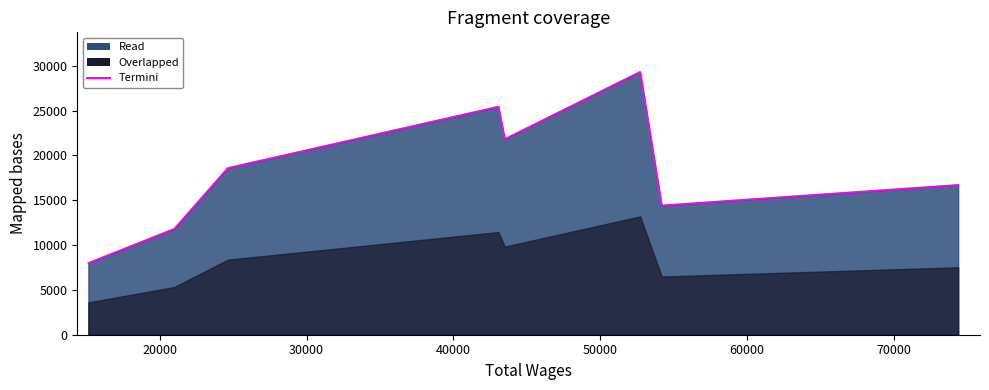

Read the value at 43490, to the nearest 100.

21800